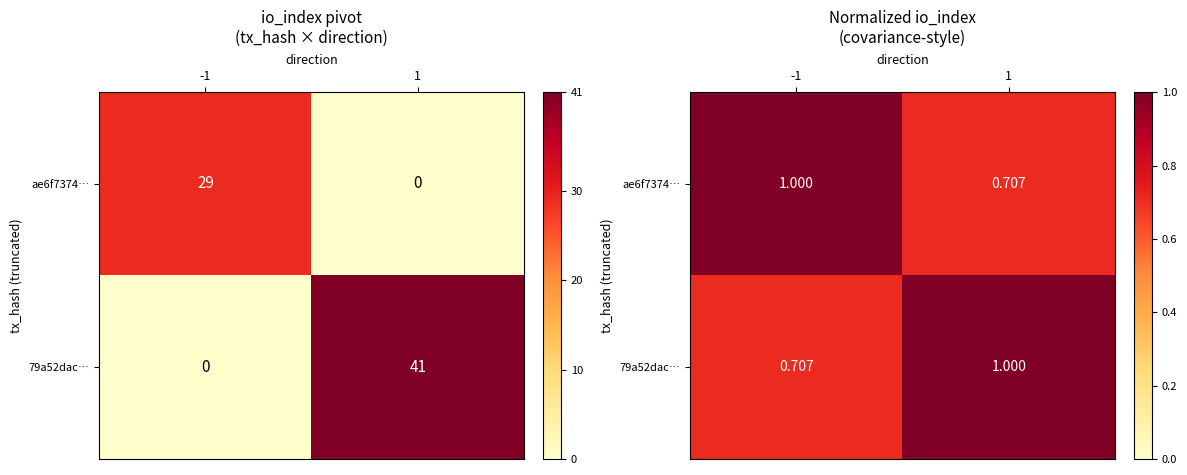

The ae6f7374… series shows 1.0 at -1. True or false?

True